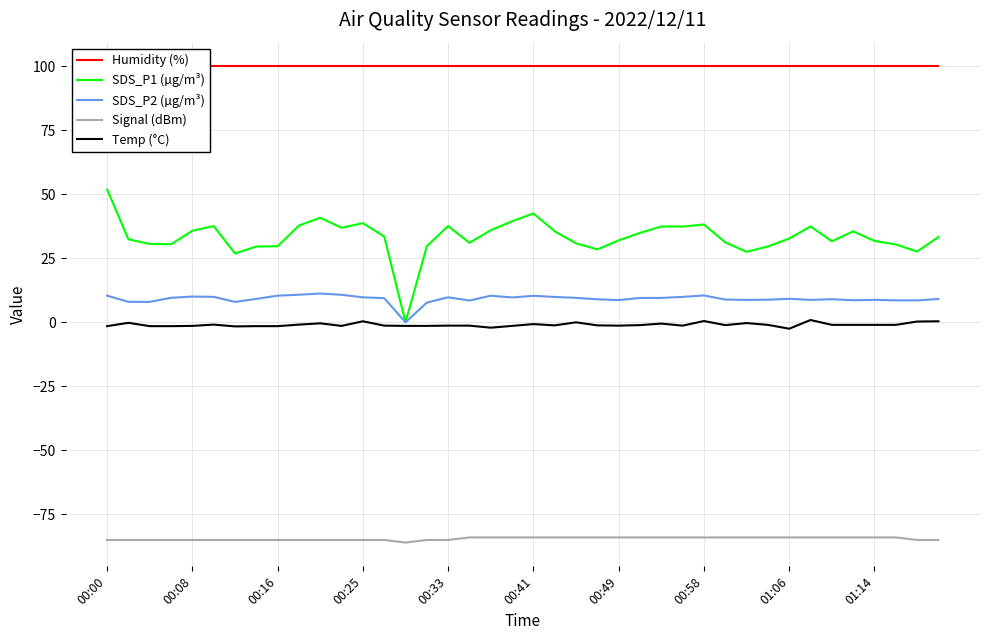

True or false: SDS_P1 (µg/m³) and Signal (dBm) cross at least once.

False